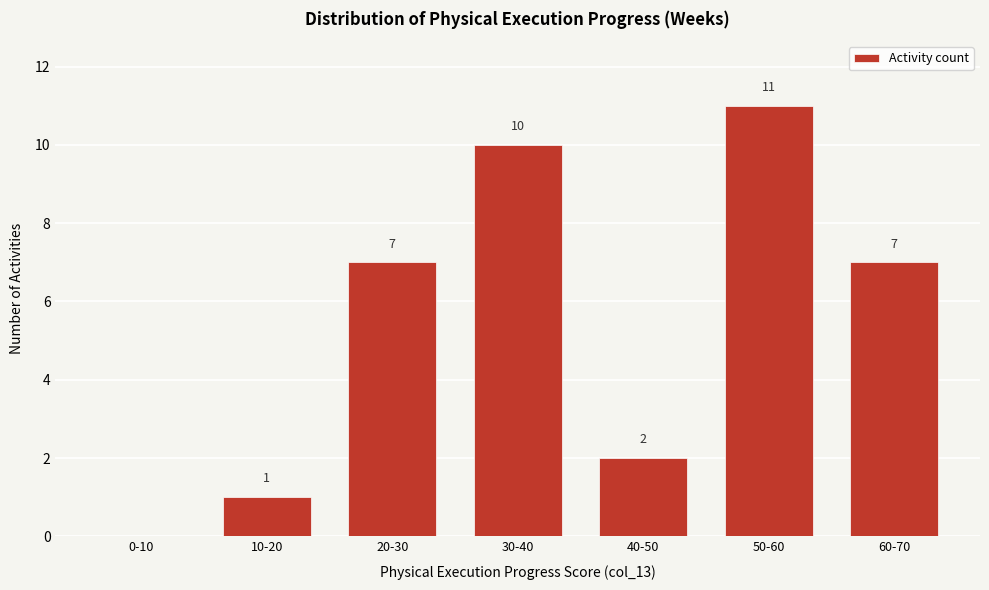

Reading left to right, extract all data points from this chart.

0-10=0	10-20=1	20-30=7	30-40=10	40-50=2	50-60=11	60-70=7